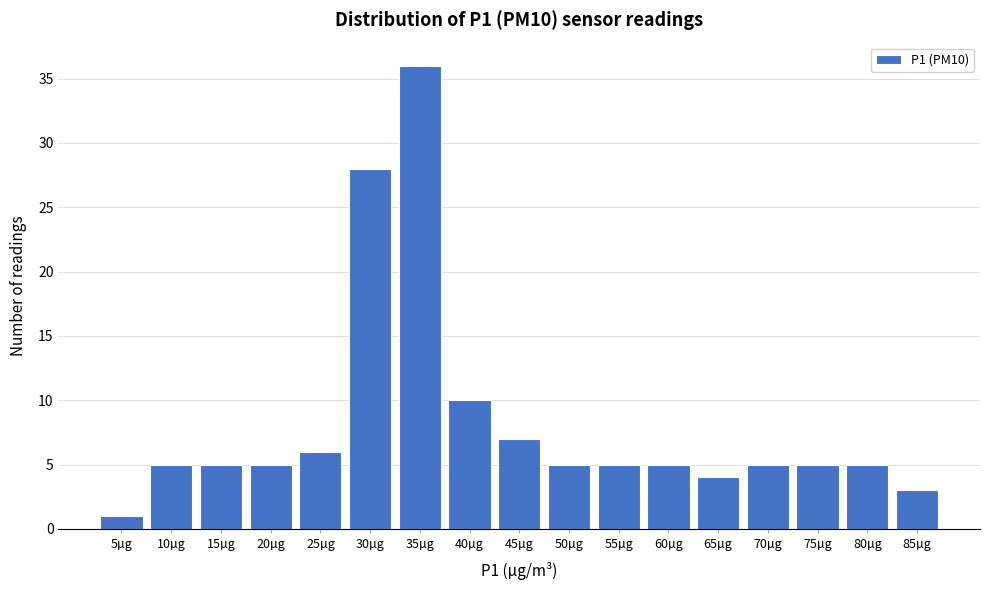

Reading left to right, what are all the values shown in this chart?

1	5	5	5	6	28	36	10	7	5	5	5	4	5	5	5	3